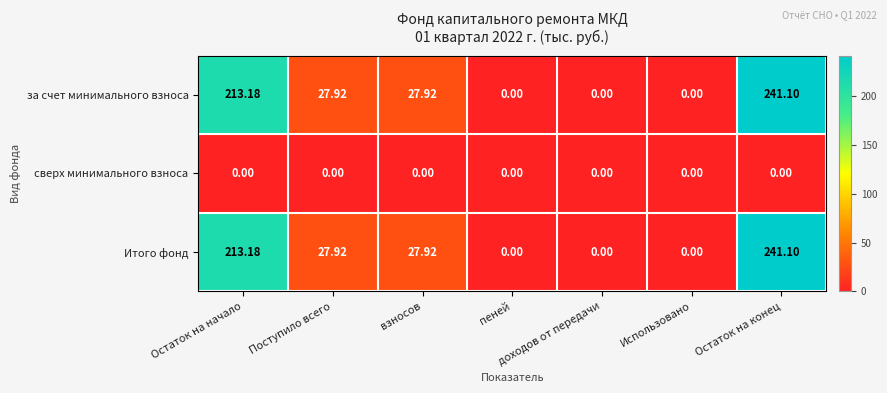

Which category has the highest value in the за счет минимального взноса series?

Остаток на конец